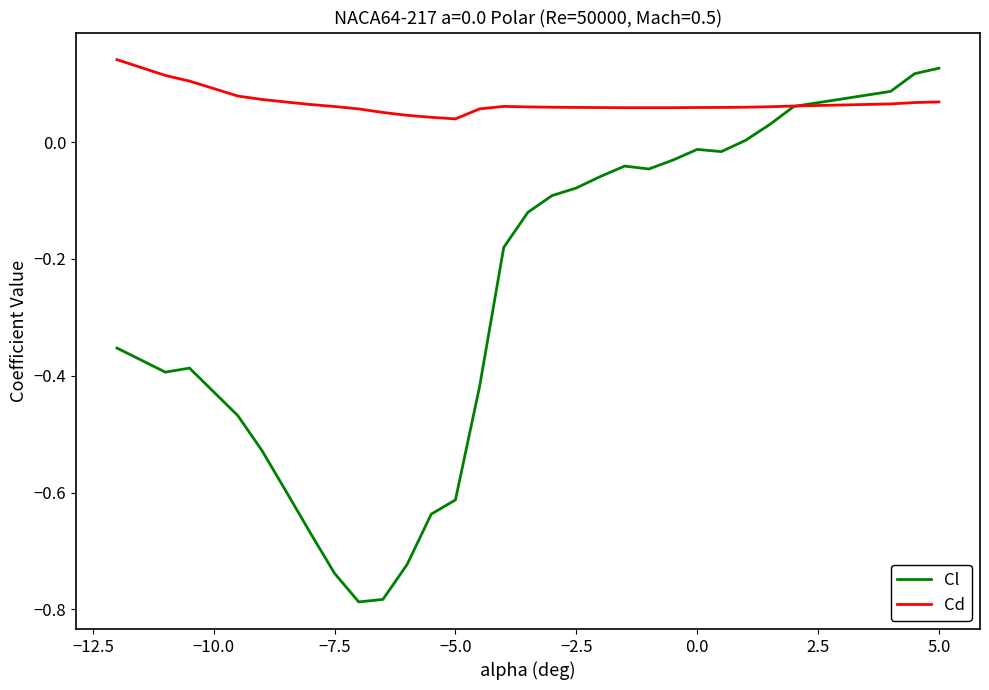

What are all the series names shown in the legend?

Cl, Cd